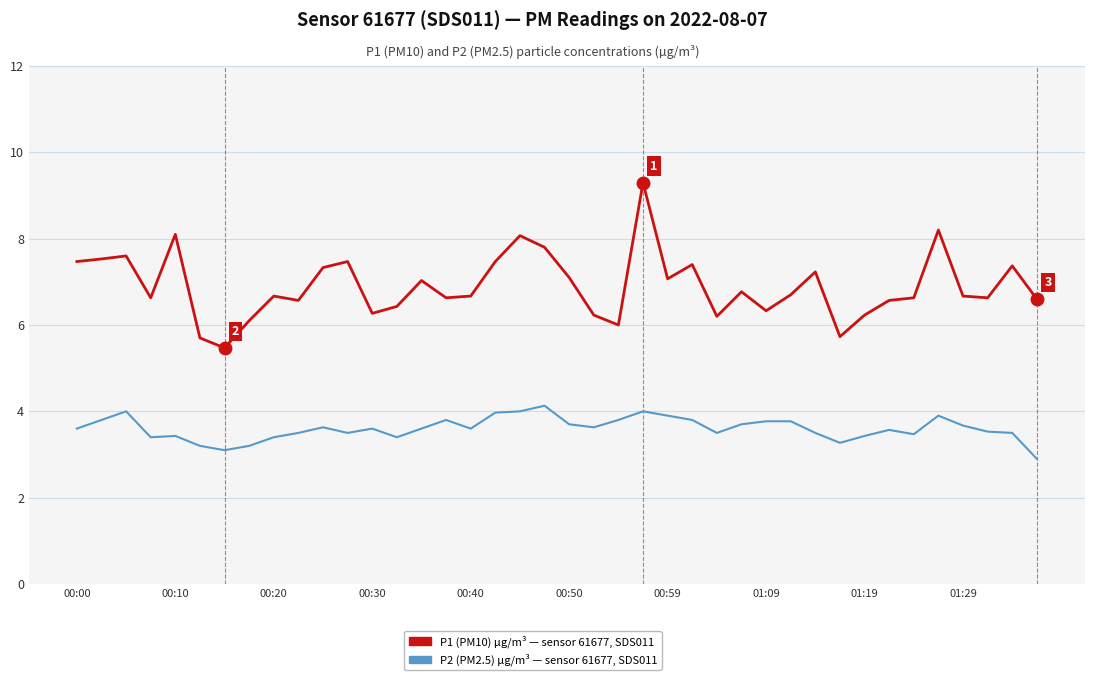

What is the greatest value displayed?

9.3